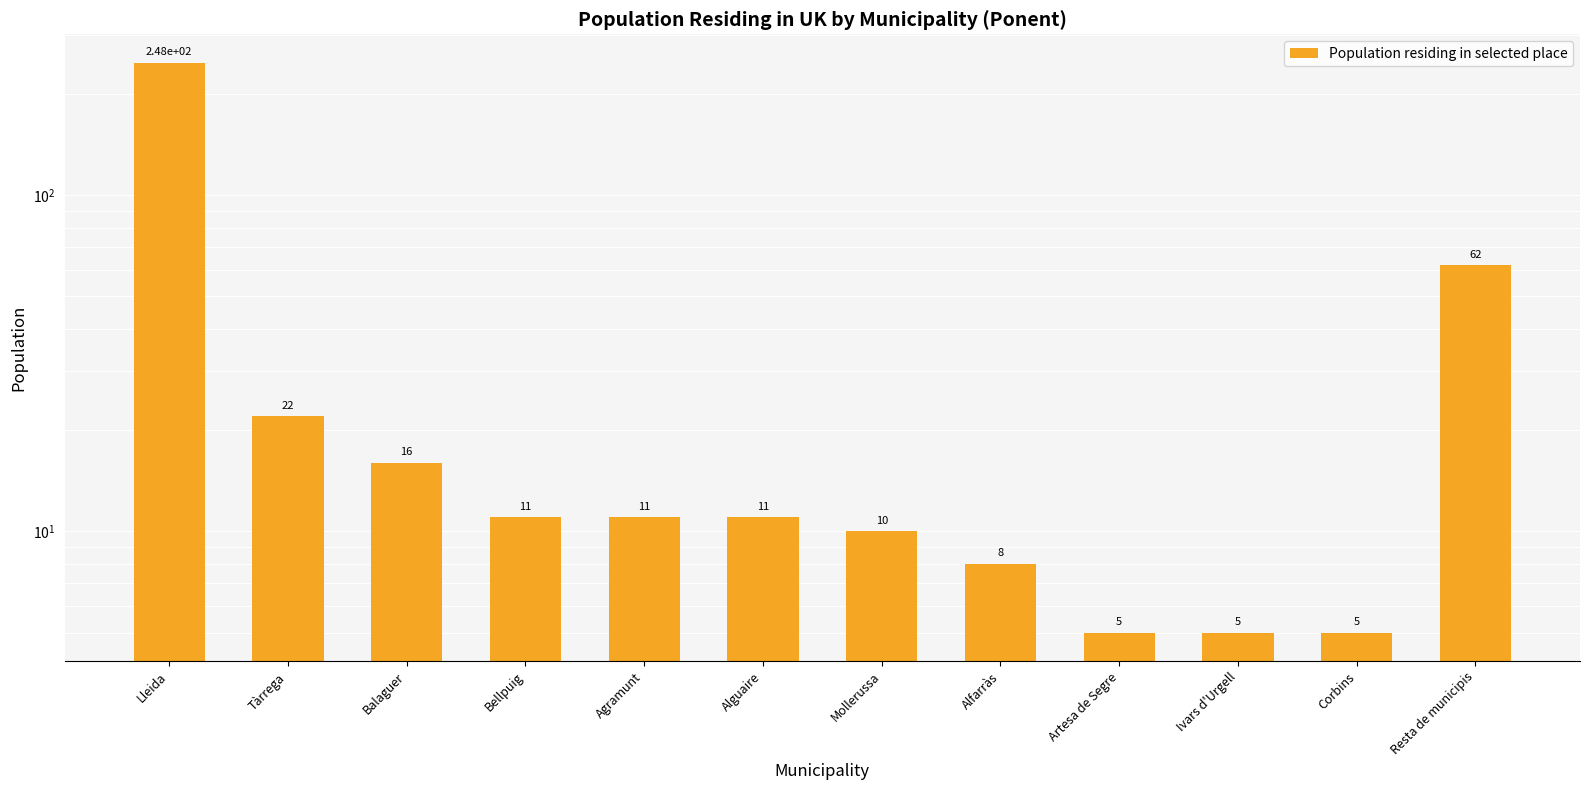

What is the difference between the values at Bellpuig and Mollerussa?

1